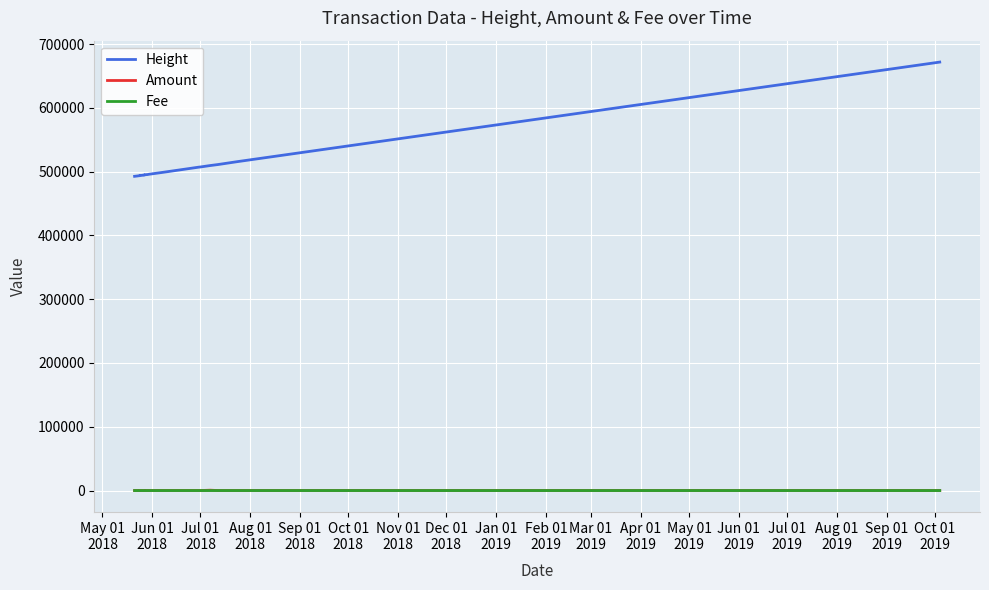

Is it true that Amount equals 21.3 at Dec 01
2018?

True